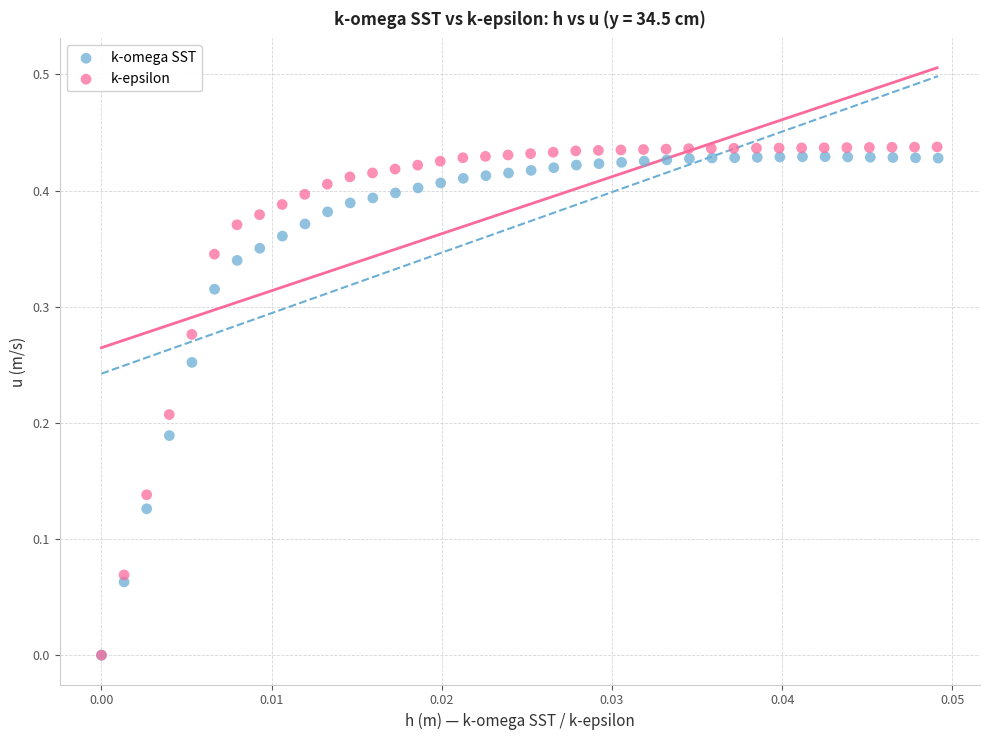

What are all the series names shown in the legend?

k-omega SST, k-epsilon